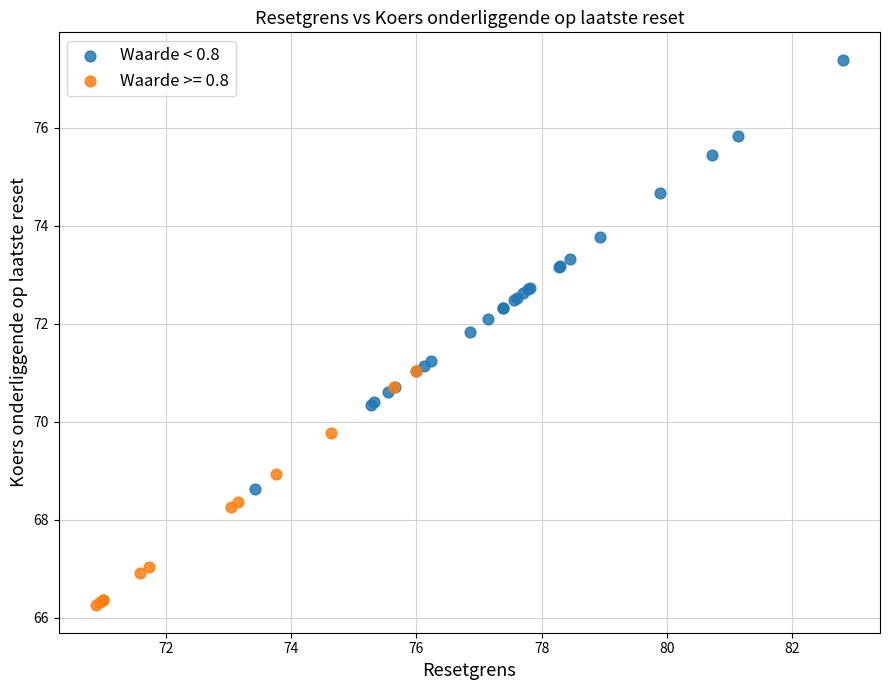

Which series reaches the maximum Y coordinate?

Waarde < 0.8